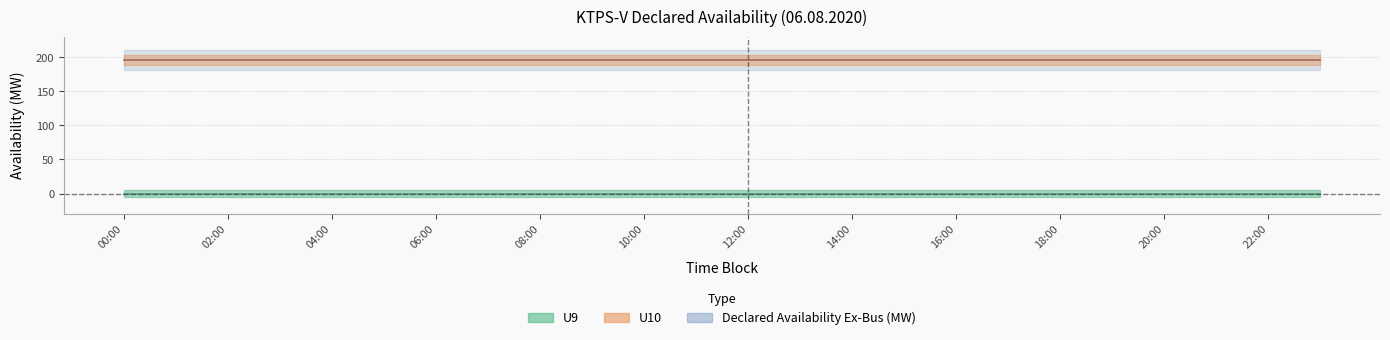

Where is U10 nearest to the value 196?

00:00